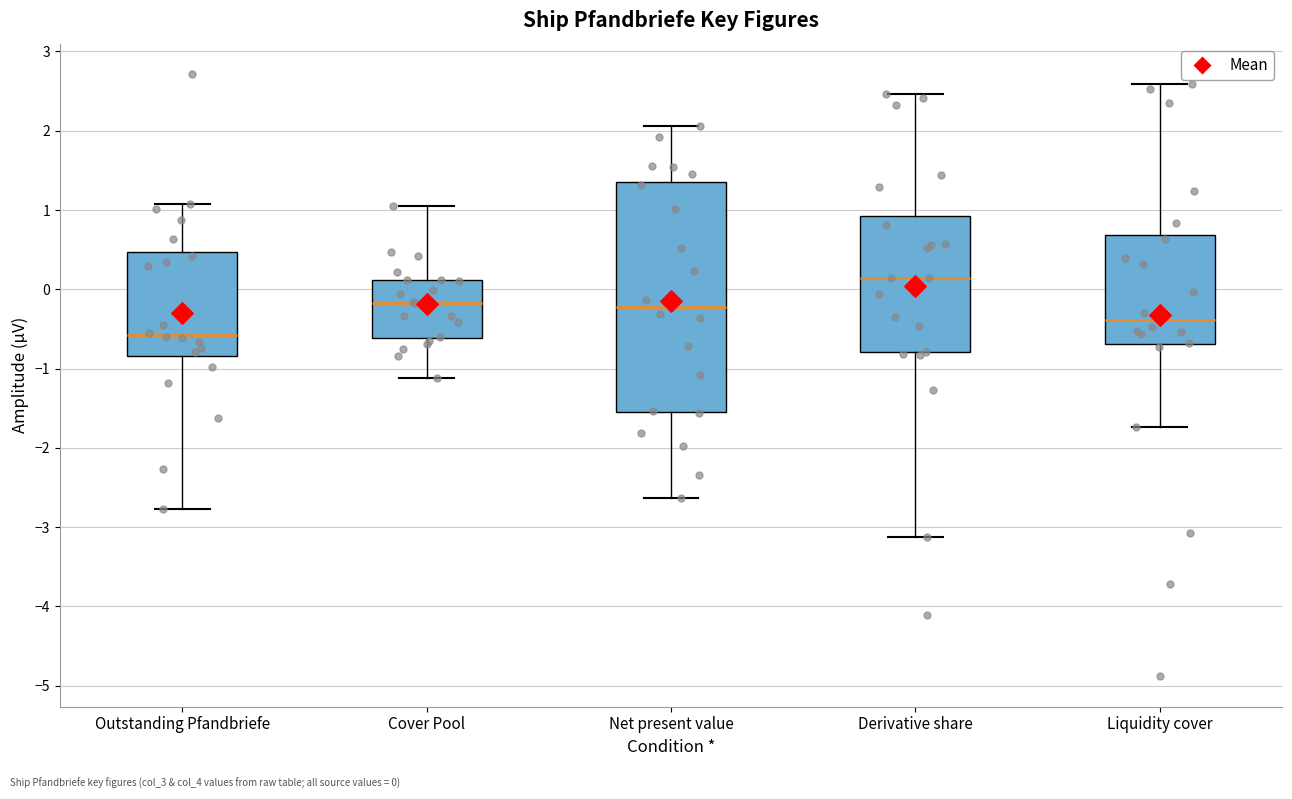

Which box is the tallest, from its lower edge to its upper edge?

Net present value